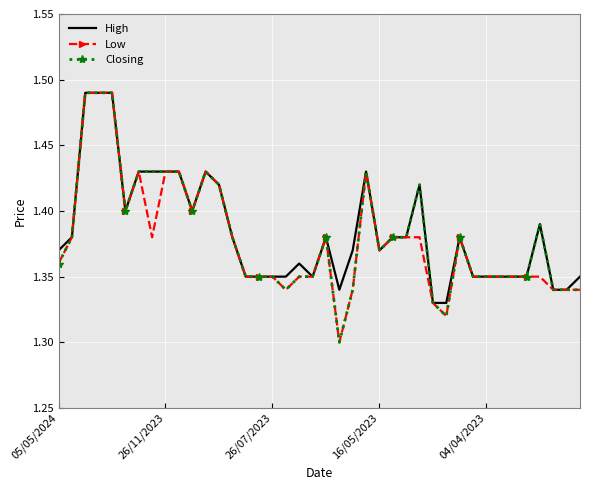

What are all the series names shown in the legend?

High, Low, Closing